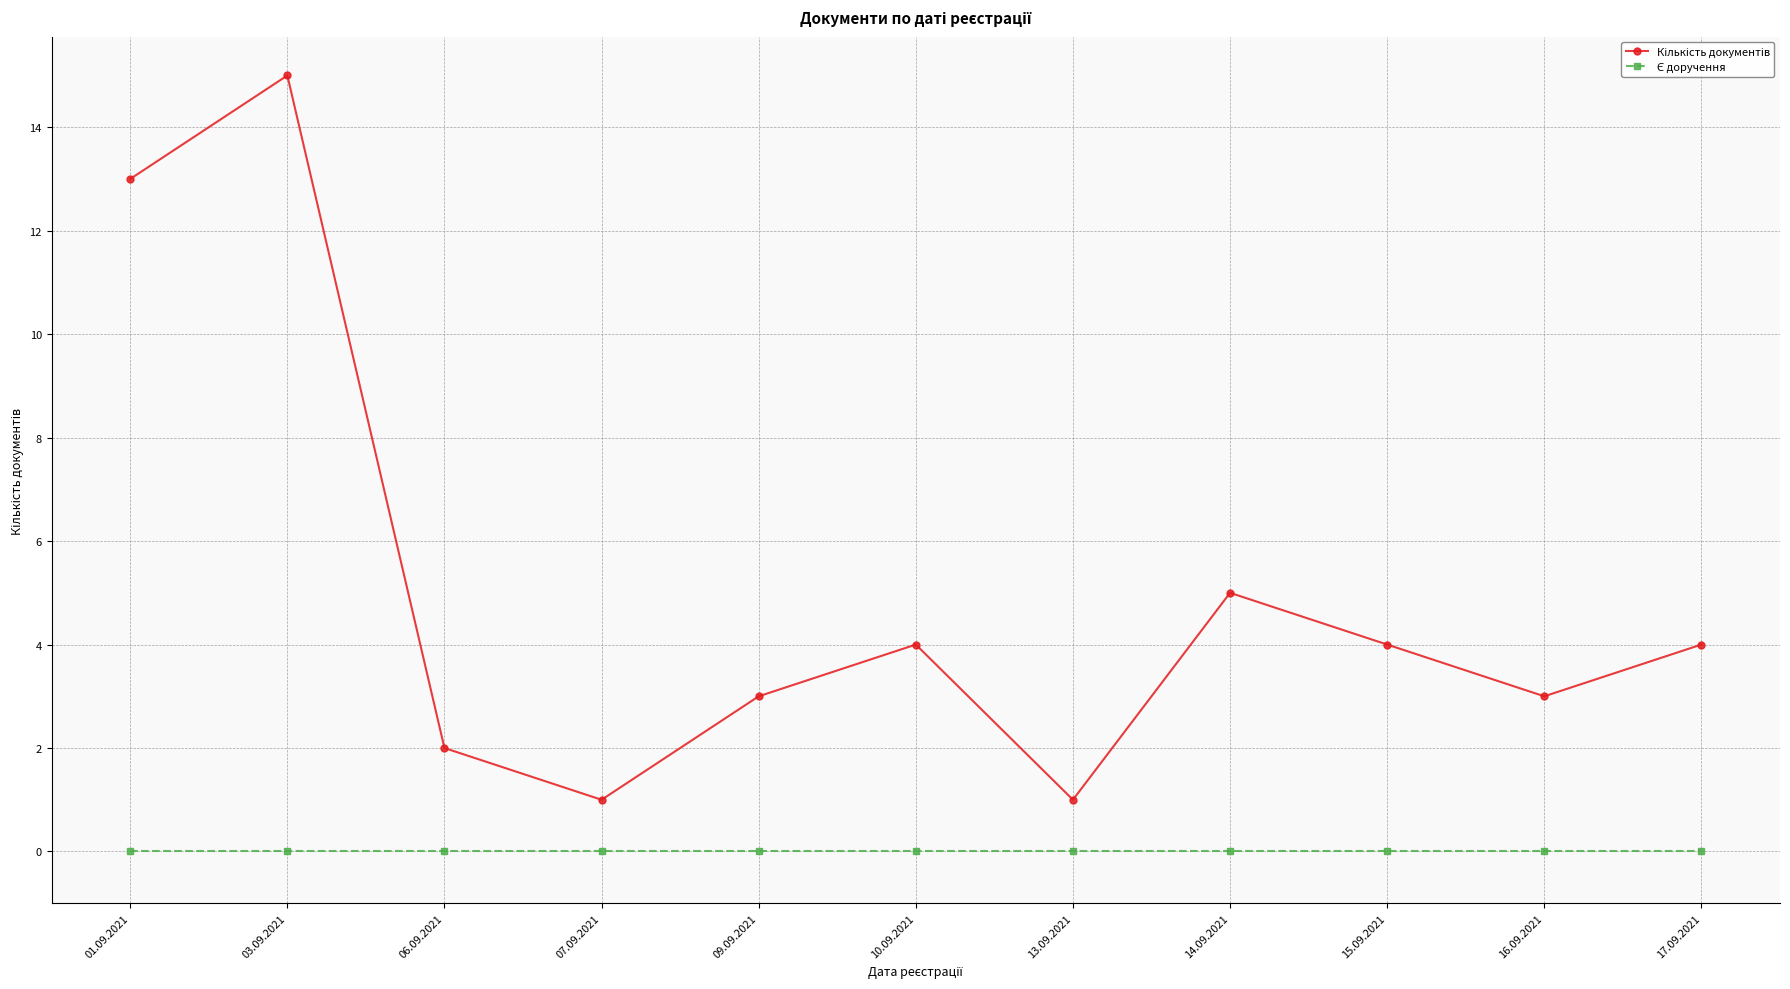

What is the spread (max minus min) of values at 09.09.2021?

3